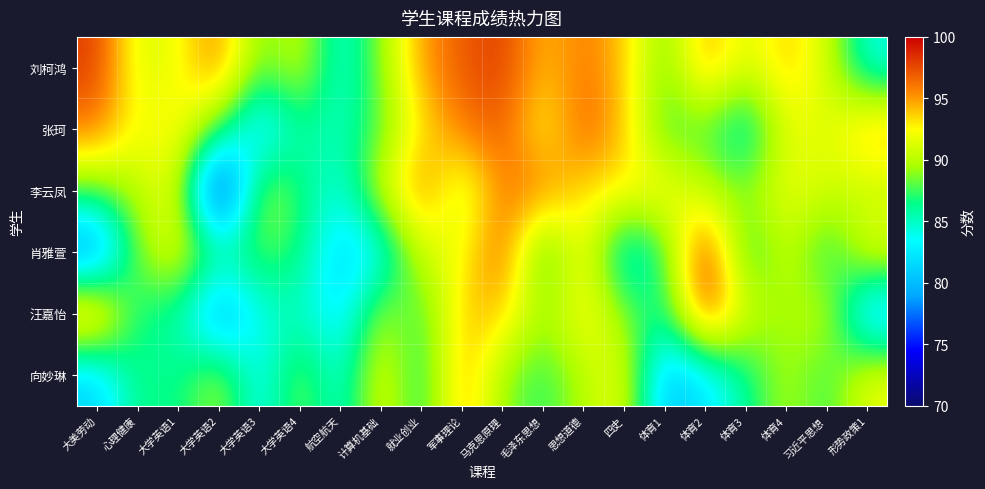

Which series has the largest total across all categories?

刘柯鸿